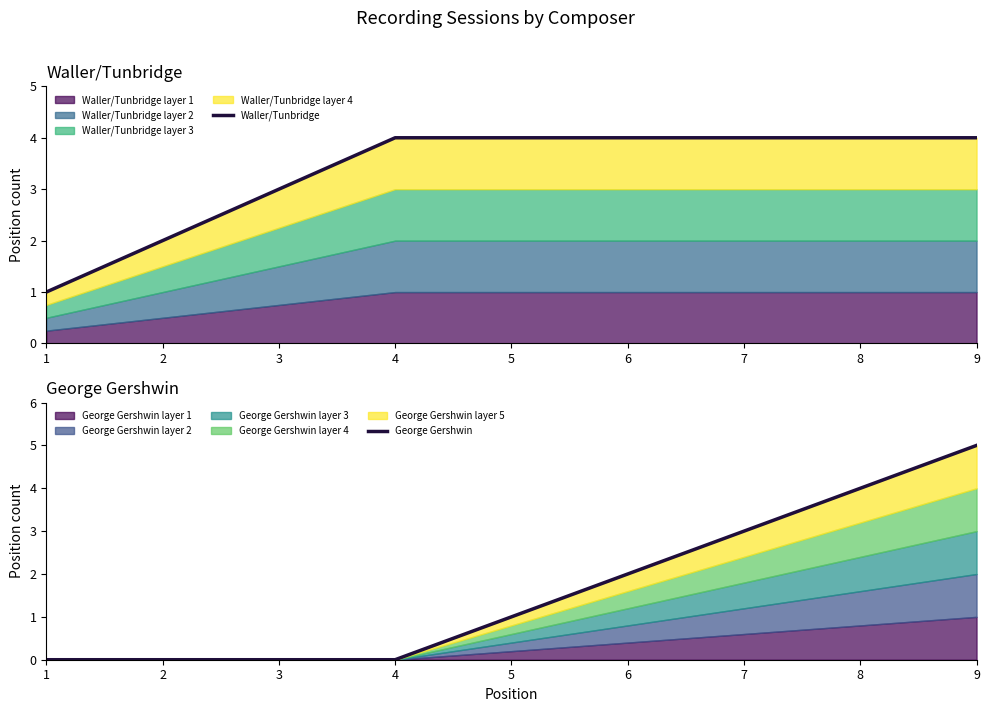

True or false: Waller/Tunbridge and George Gershwin intersect in this chart.

False